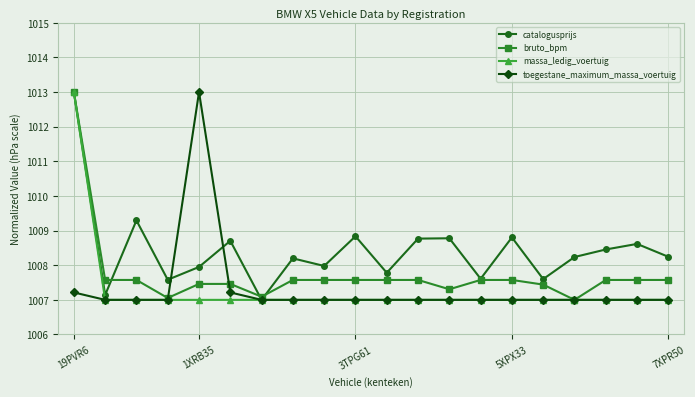

What is the value of the massa_ledig_voertuig point at the 19th from the left?

1007.0